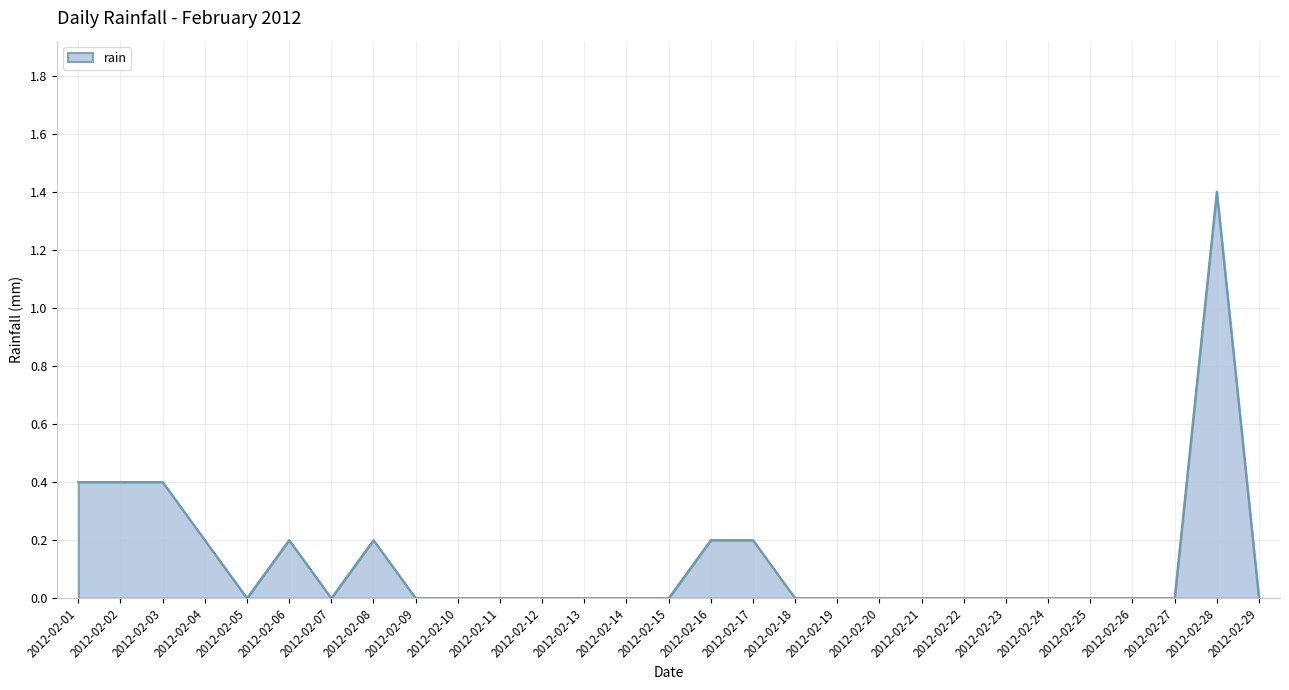

The value at 2012-02-06 is 0.2. True or false?

True